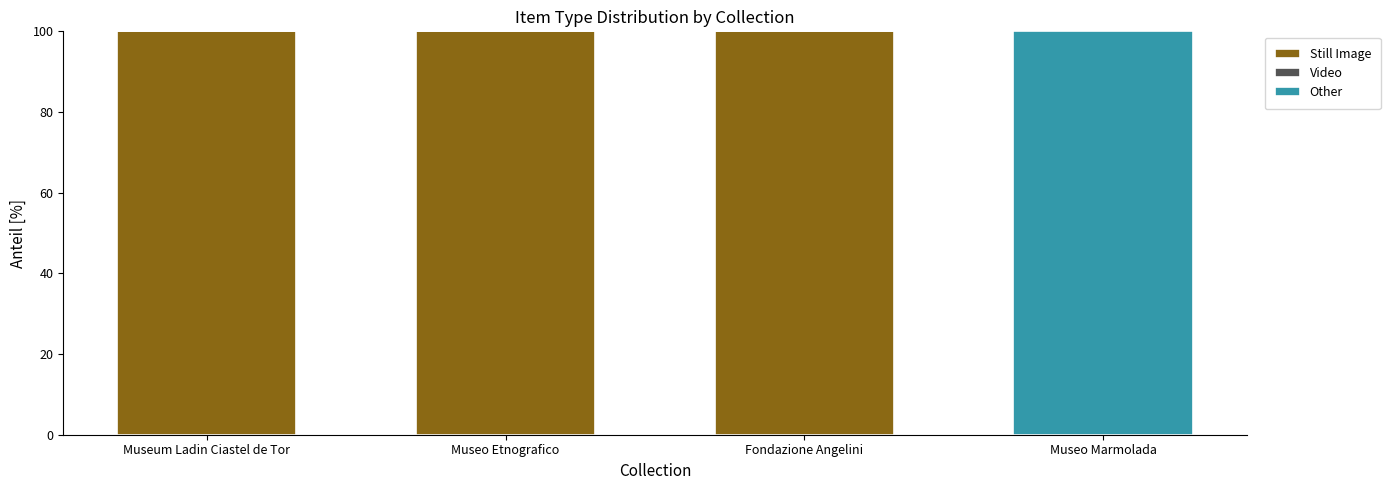

What is the total value across all series at Museum Ladin Ciastel de Tor?

100